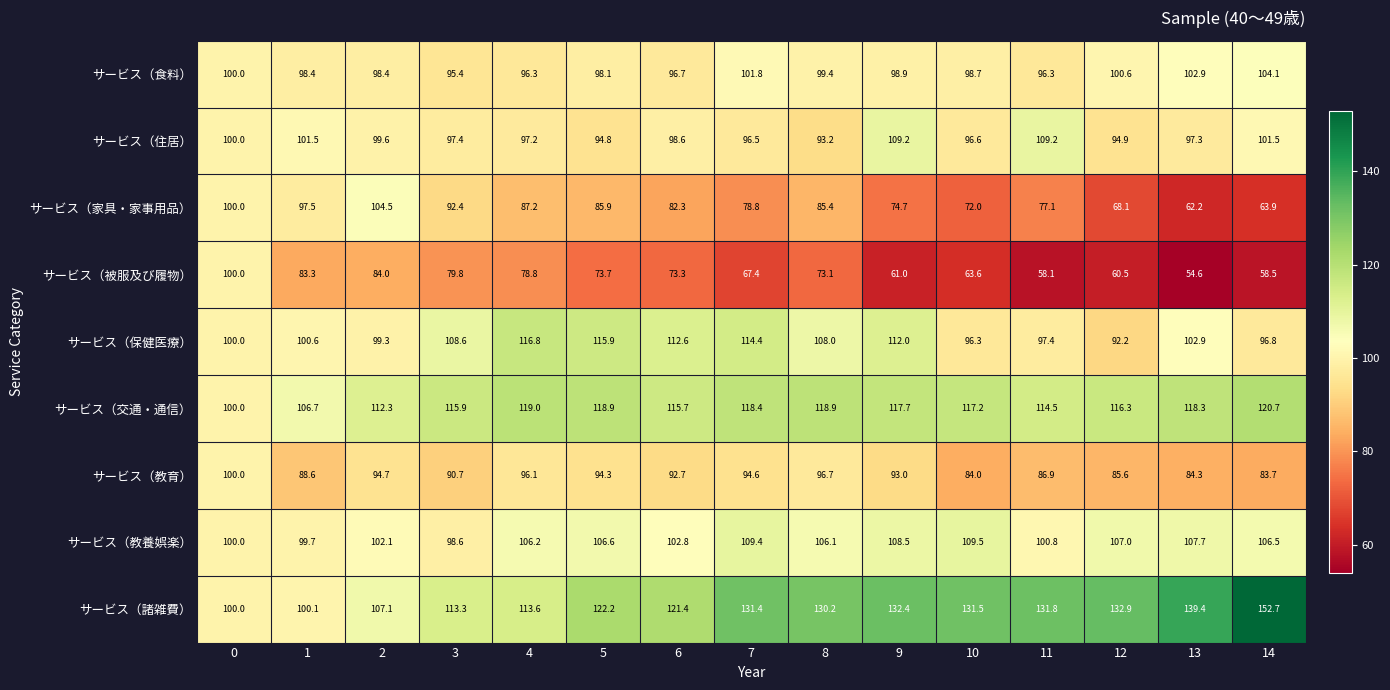

What is the spread (max minus min) of values at 14?

94.2